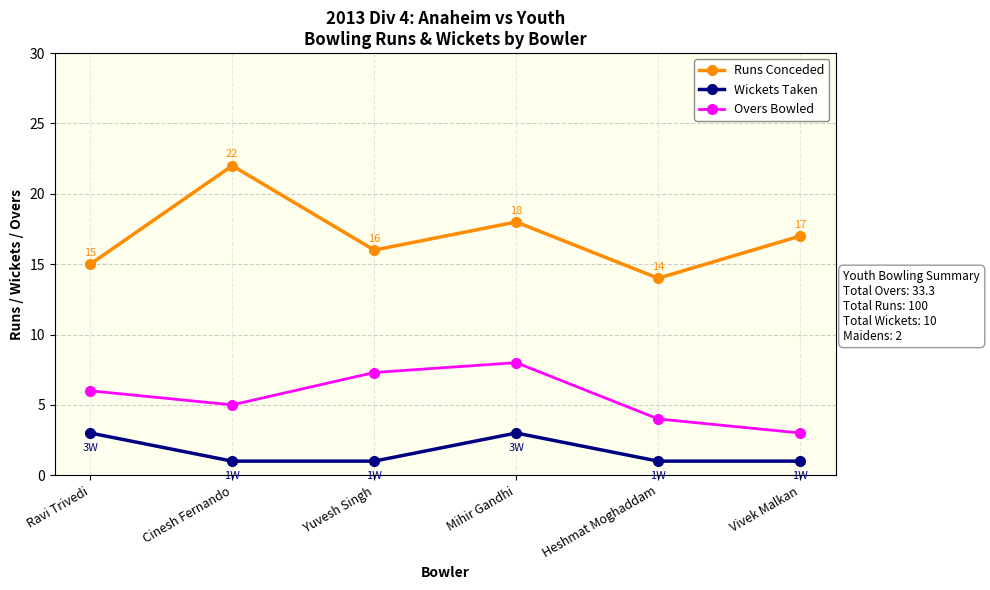

Which series has the widest spread of values?

Runs Conceded